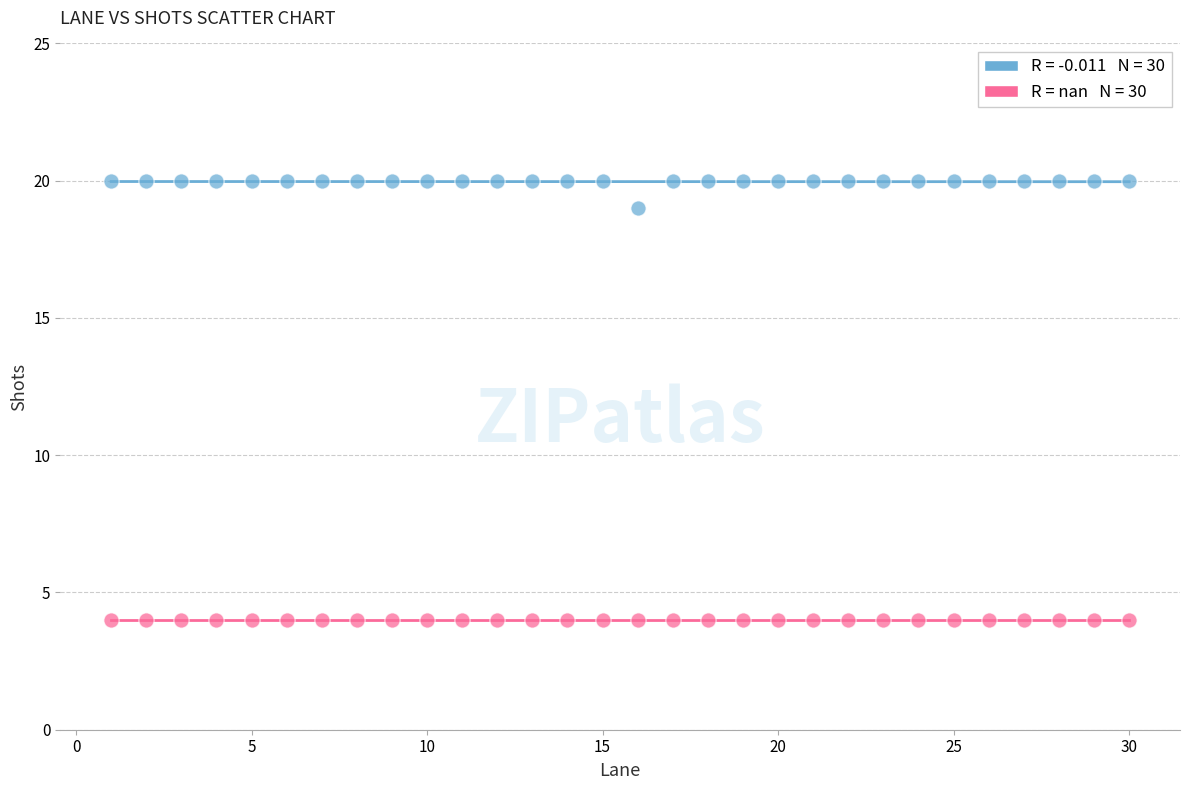

Across all series, what Y value is closest to 12?

19